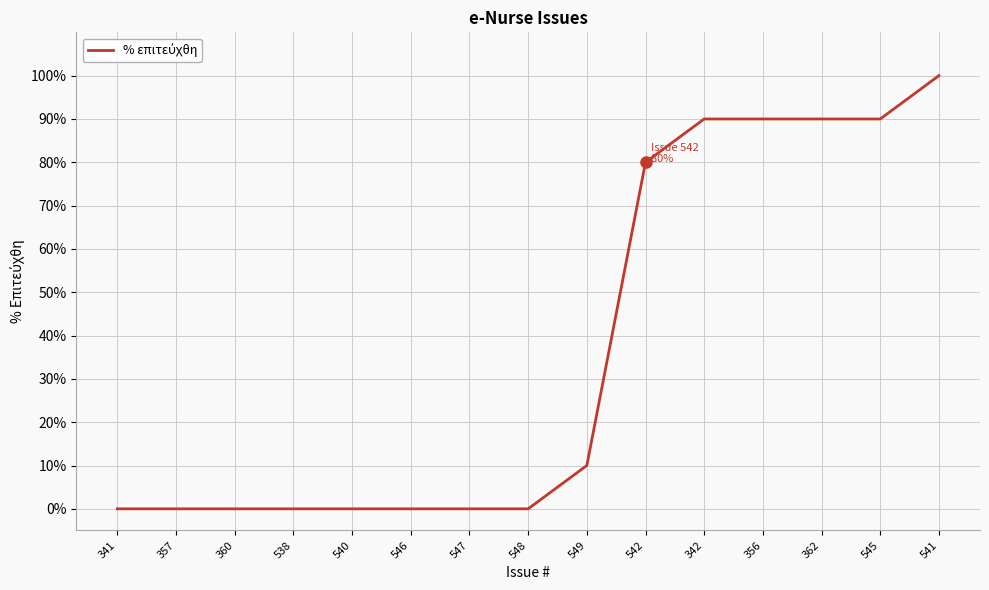

Which has a higher value, 549 or 540?

549